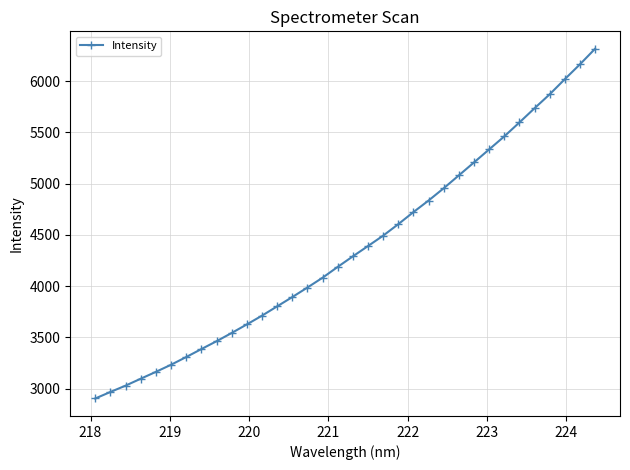

What is the value of the 32nd point from the left?

6018.0